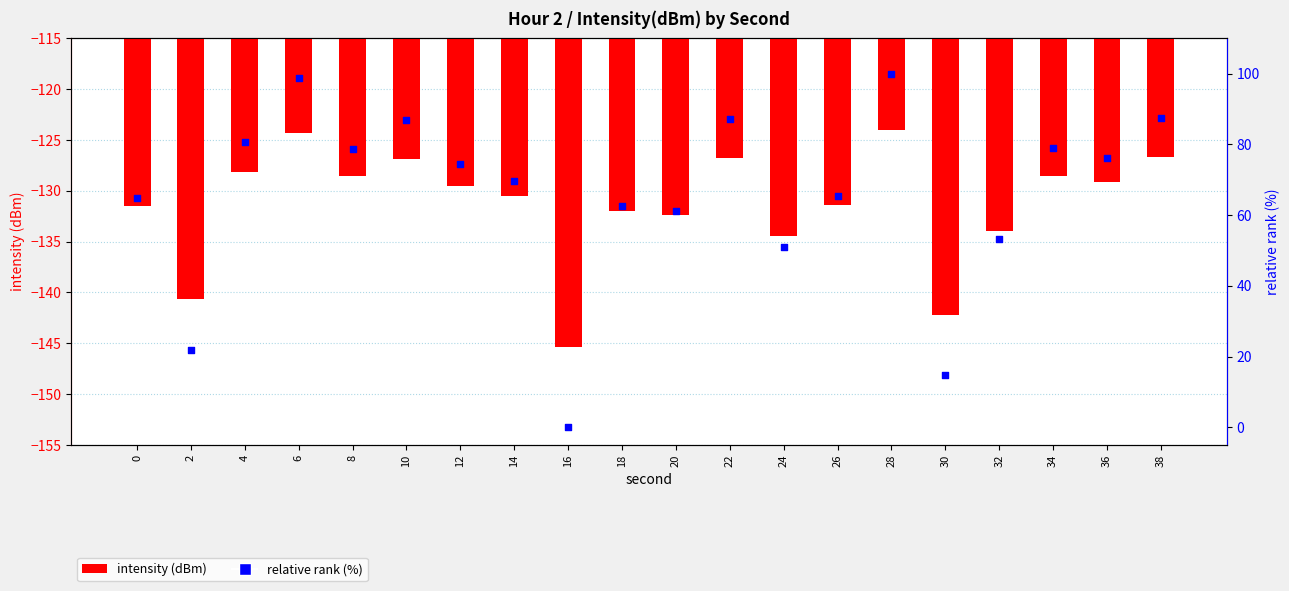

What are all the series names shown in the legend?

intensity (dBm), relative rank (%)